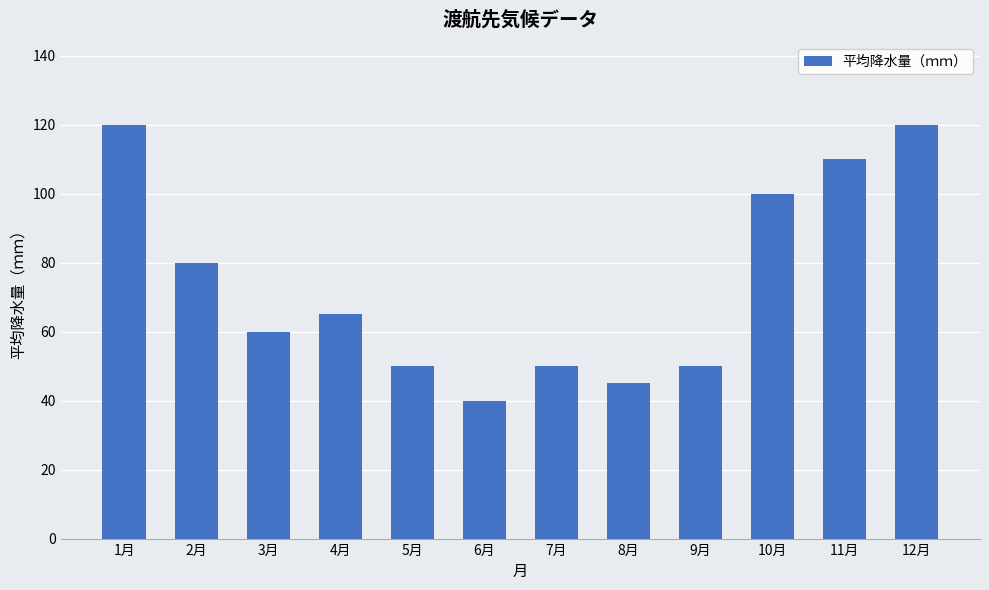

What is the average value?

74